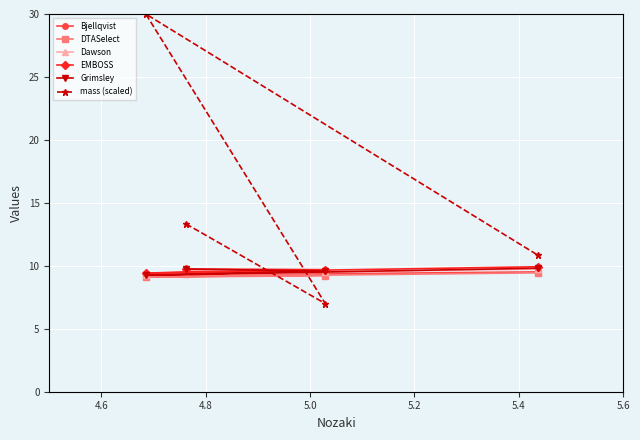

How many intersections are there between Grimsley and mass (scaled)?

2